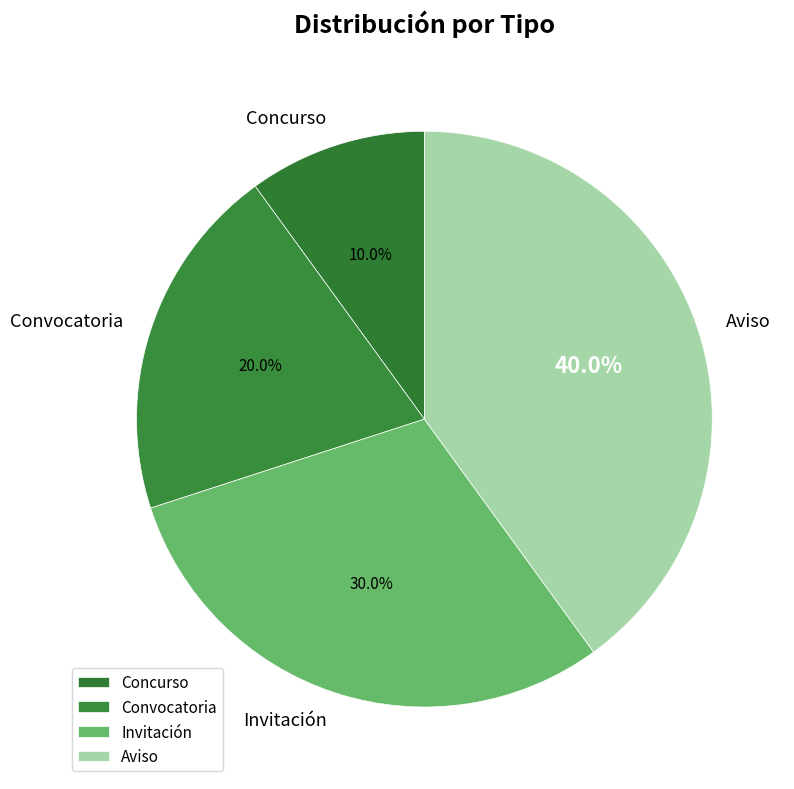

To the nearest percent, what percentage of the pie is Aviso?

40%